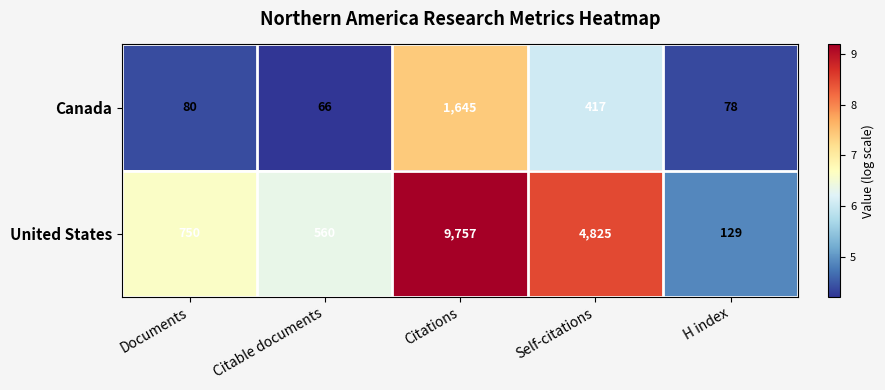

Which category has the highest value in the Canada series?

Citations